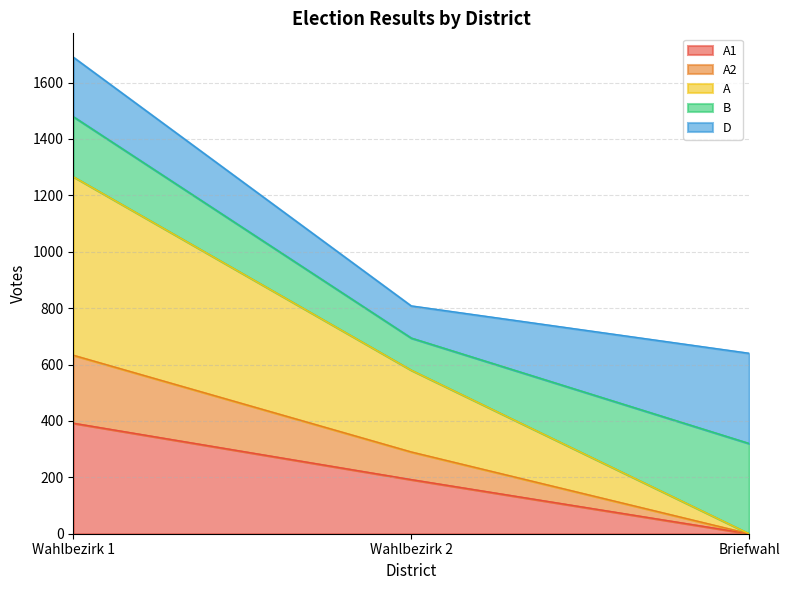

At which category is the sum across all series the highest?

Wahlbezirk 1